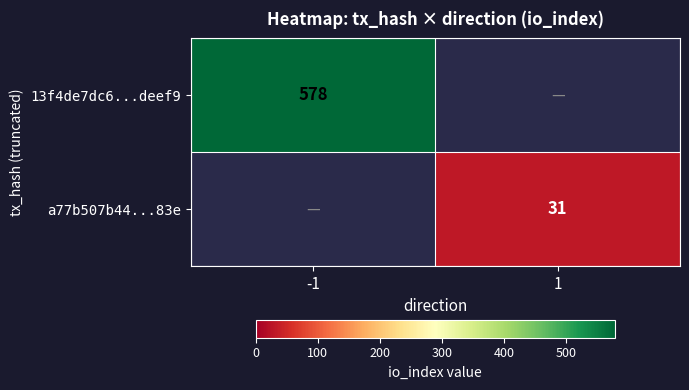

The value of a77b507b44...83e at 1 is 46. True or false?

False